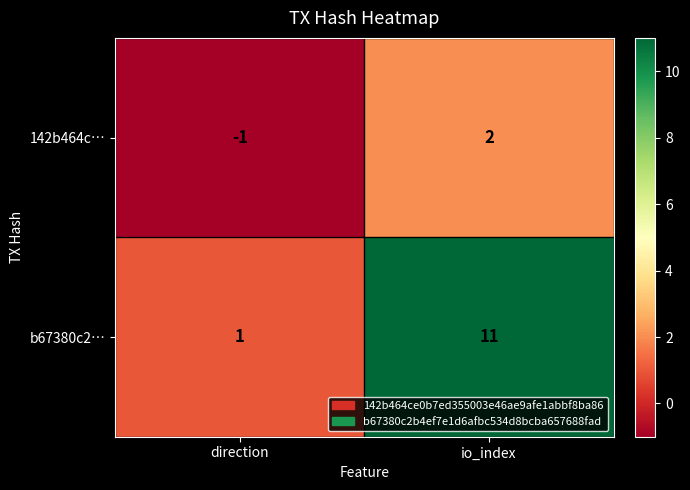

Reading right to left, what are all the values shown in this chart?

142b464c…: io_index=2	direction=-1
b67380c2…: io_index=11	direction=1